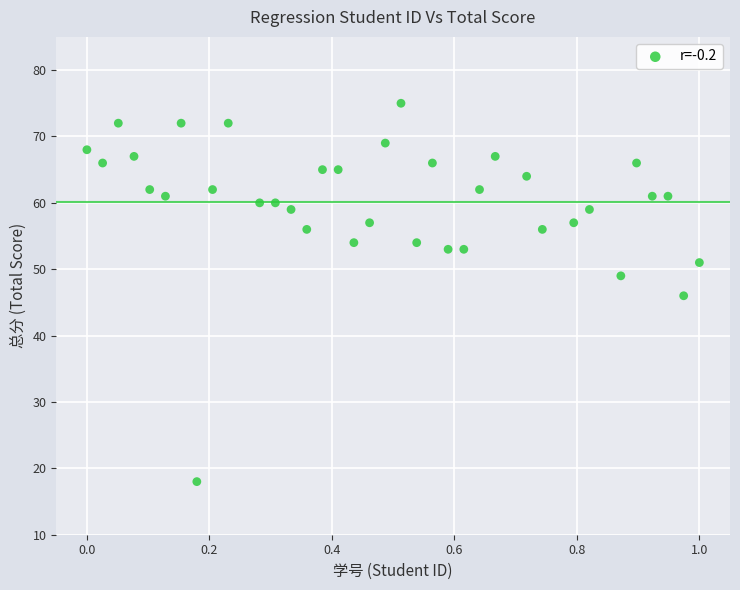

What is the range of Y values (max minus min)?

57